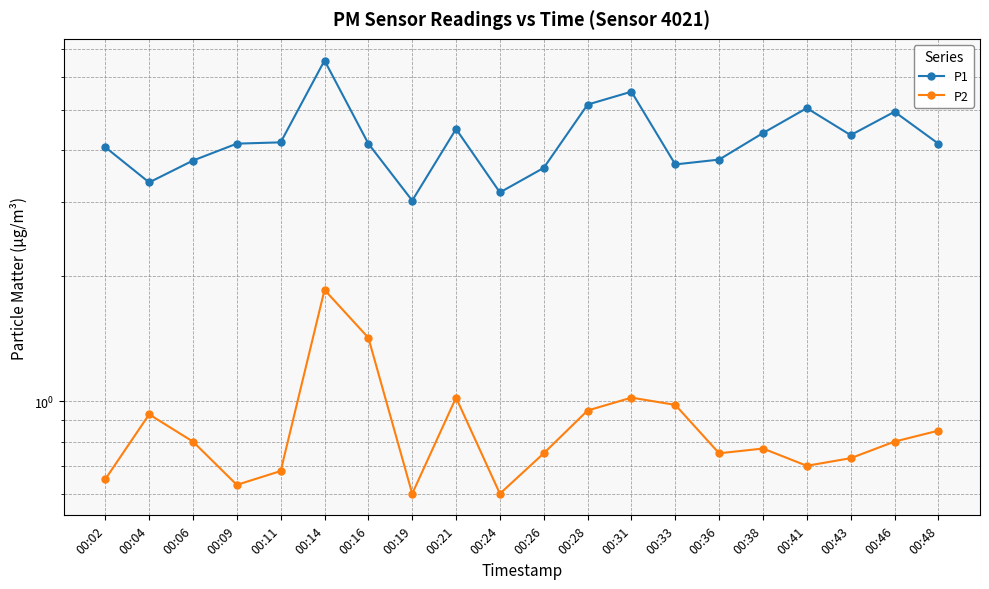

True or false: P1 and P2 cross at least once.

False